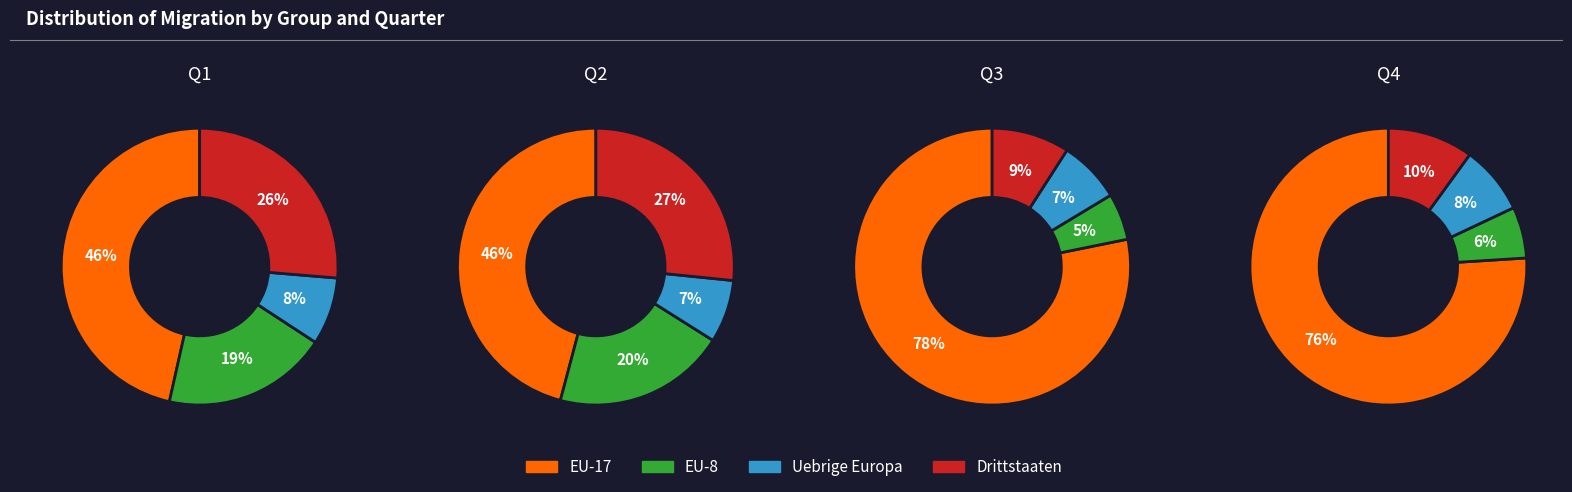

Is it true that 1 is 34% of the pie?

False